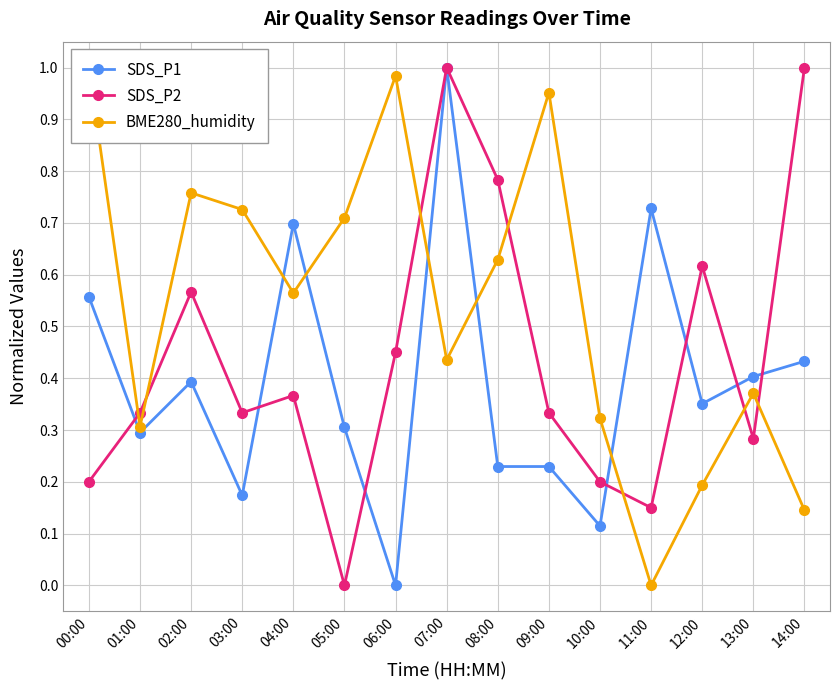

At which label is SDS_P2 closest to 0?

05:00